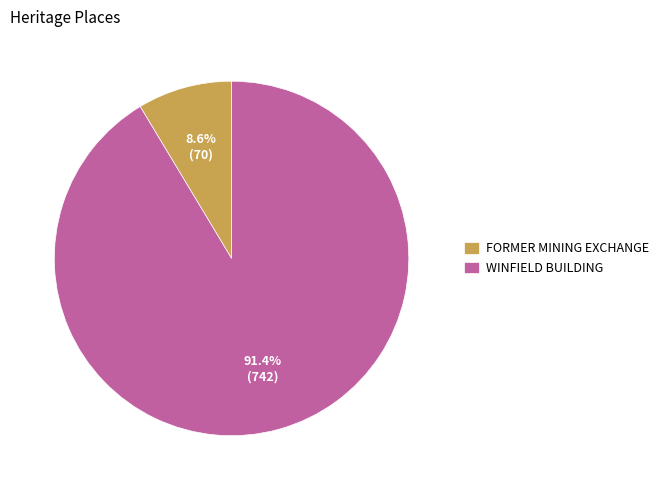

Does any single category account for the majority?

Yes